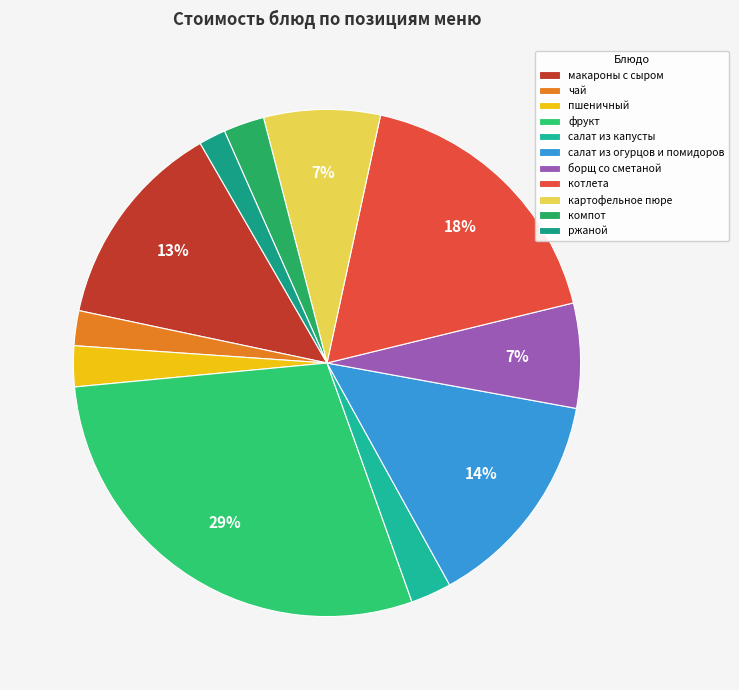

Is it true that котлета is 28% of the pie?

False